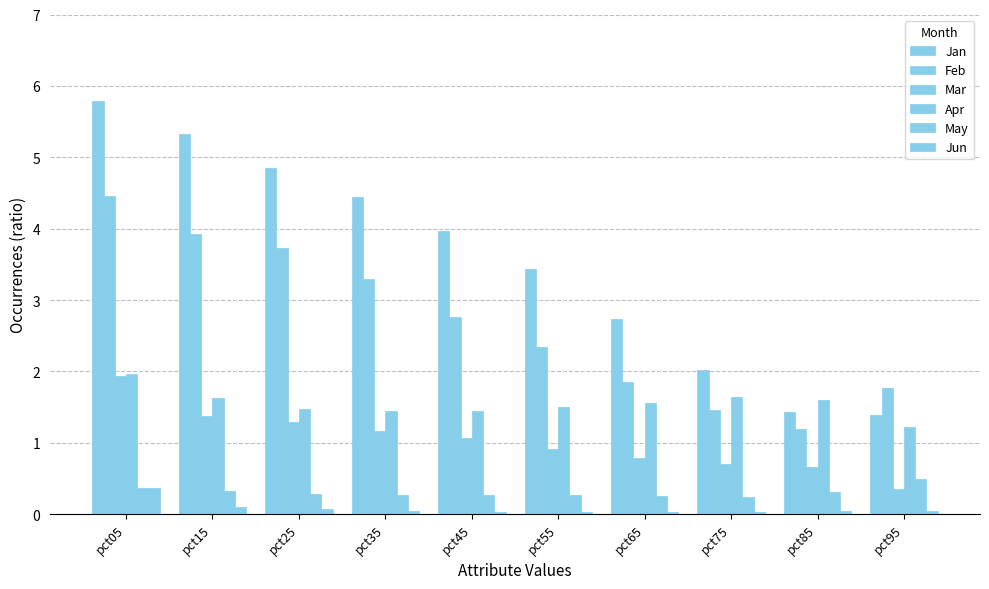

How many categories are shown in the chart?

10